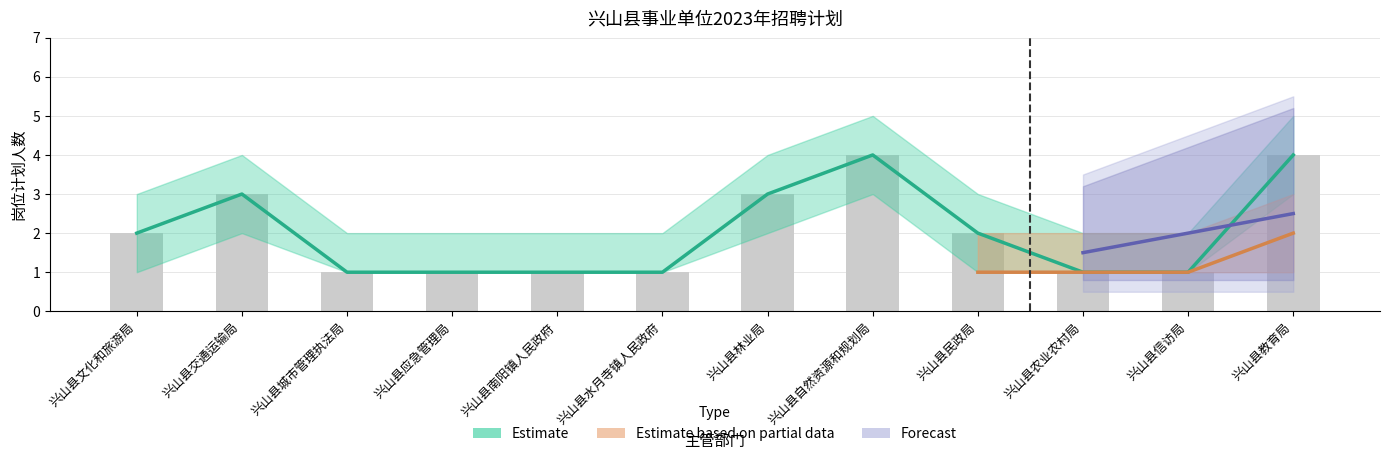

What position from the left is 兴山县水月寺镇人民政府?

6